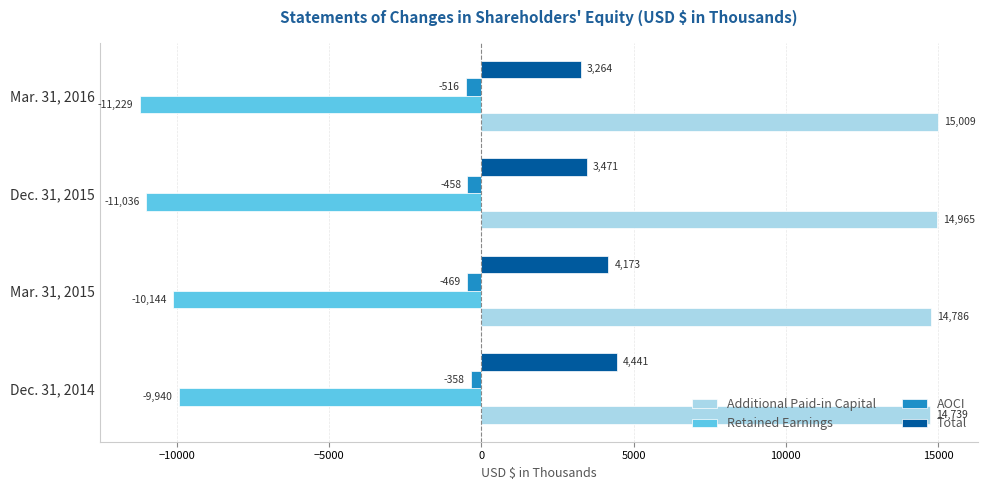

Which series has the largest total across all categories?

Additional Paid-in Capital